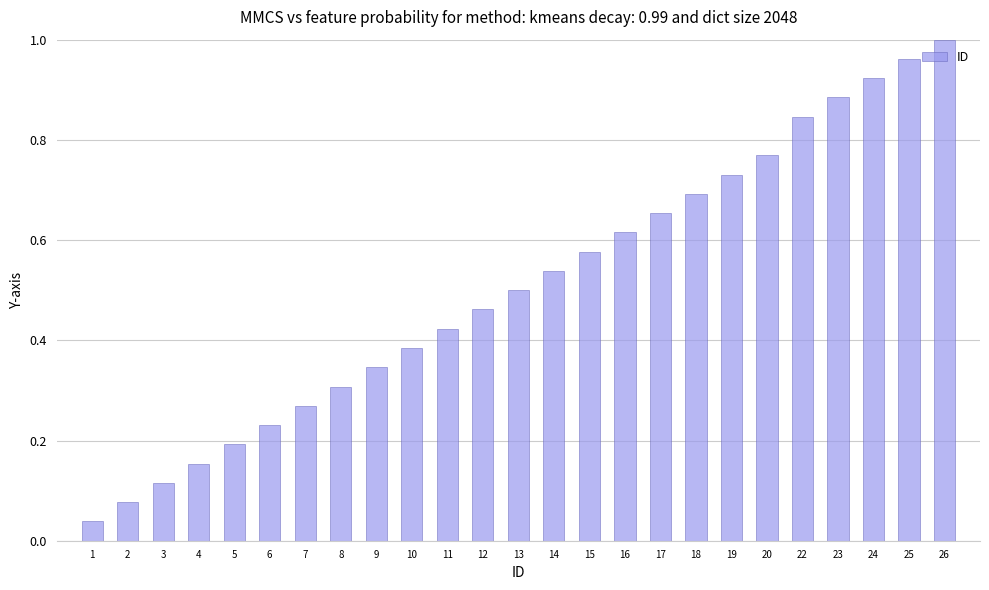

True or false: the data shows 0.7 at 18.

True